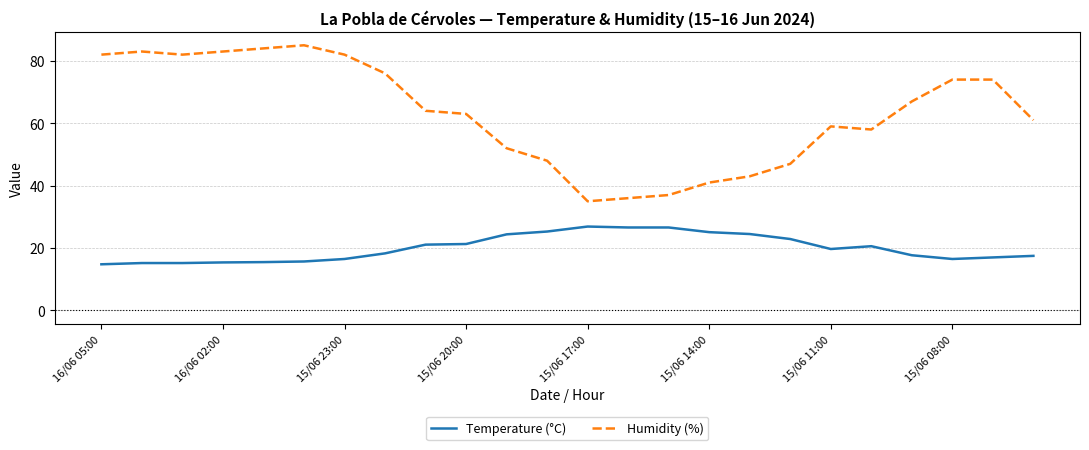

Which series has the largest range (max minus min)?

Humidity (%)